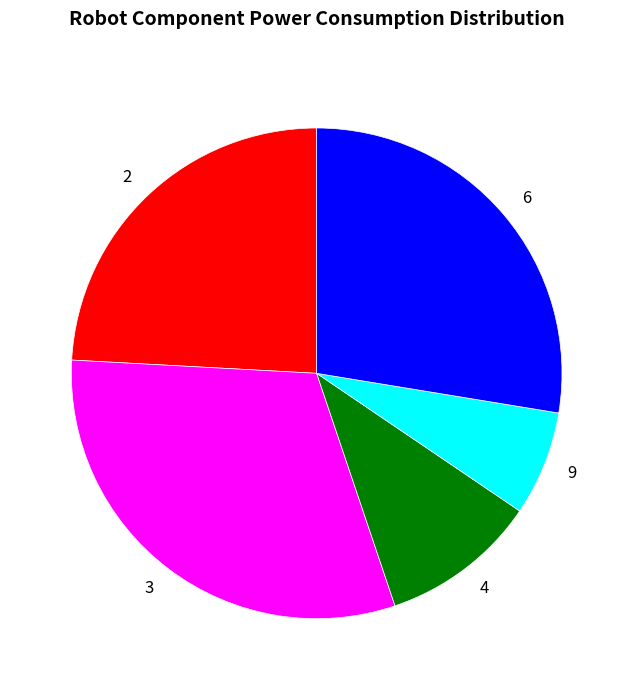

Combined, do 3 and 2 account for over 50%?

Yes